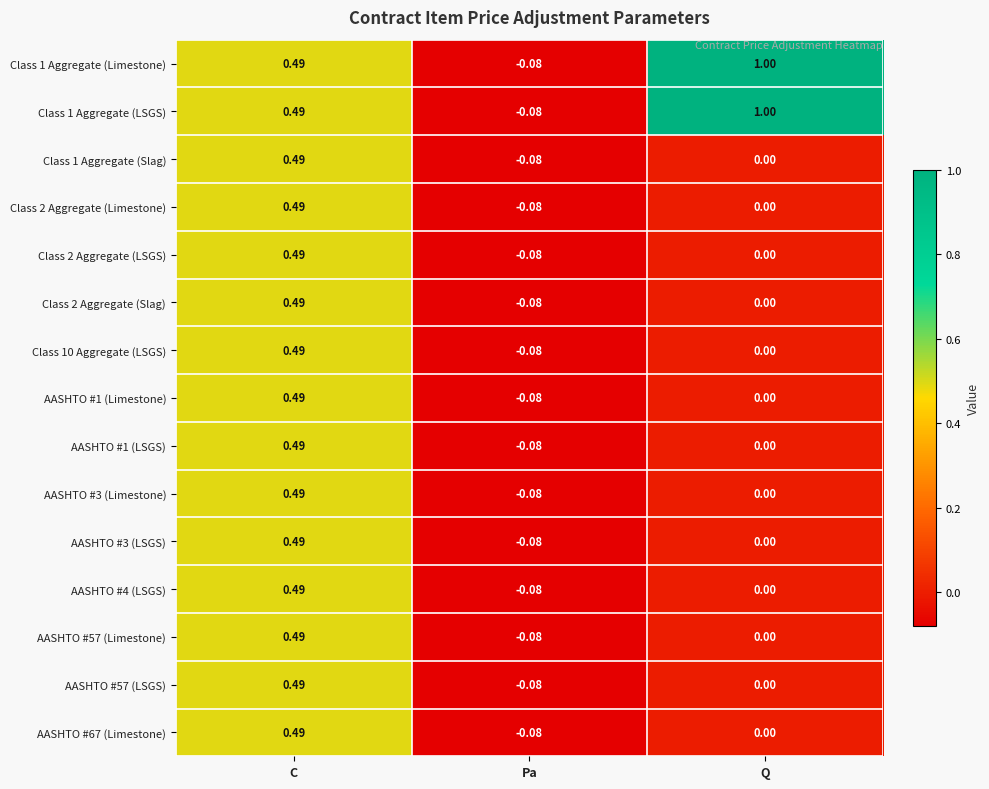

List the labels in order of AASHTO #1 (LSGS) value, largest first.

C, Q, Pa